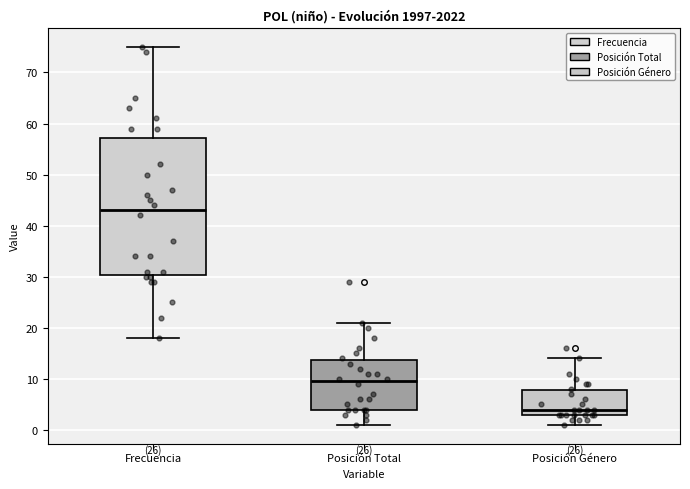

Which box is the tallest, from its lower edge to its upper edge?

Frecuencia